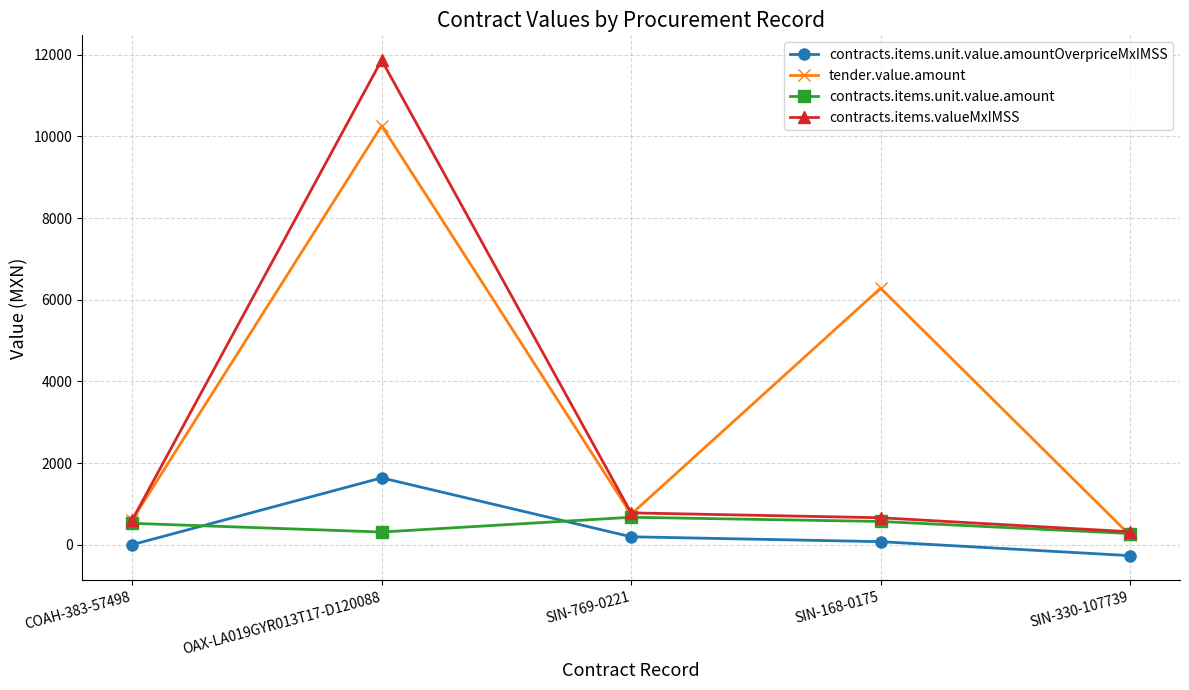

At which category is the sum across all series the highest?

OAX-LA019GYR013T17-D120088